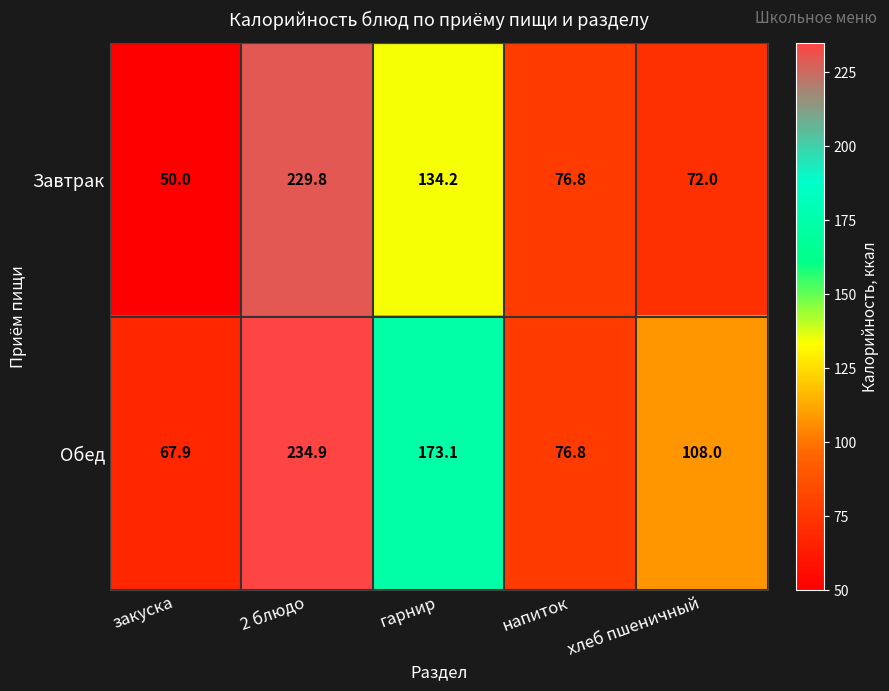

Count the number of data series in this chart.

2